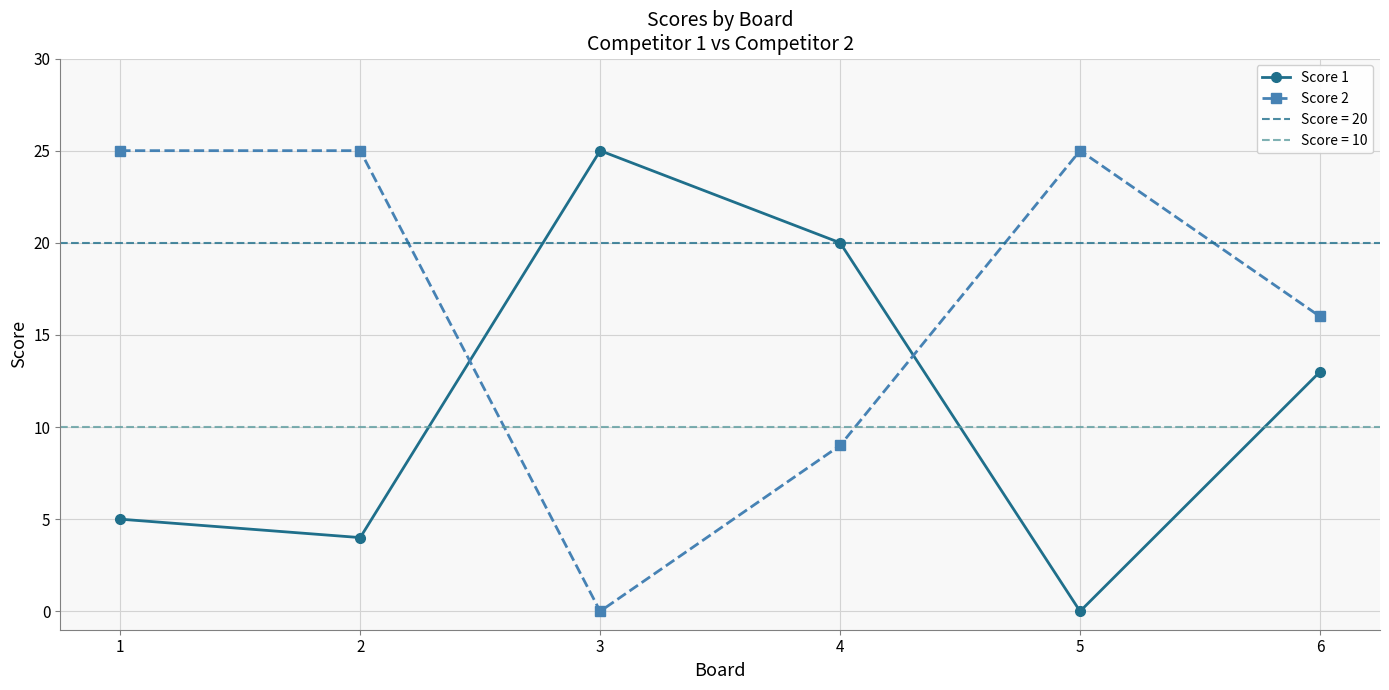

True or false: Score 2 has more than 2 points higher than both neighbors.

False